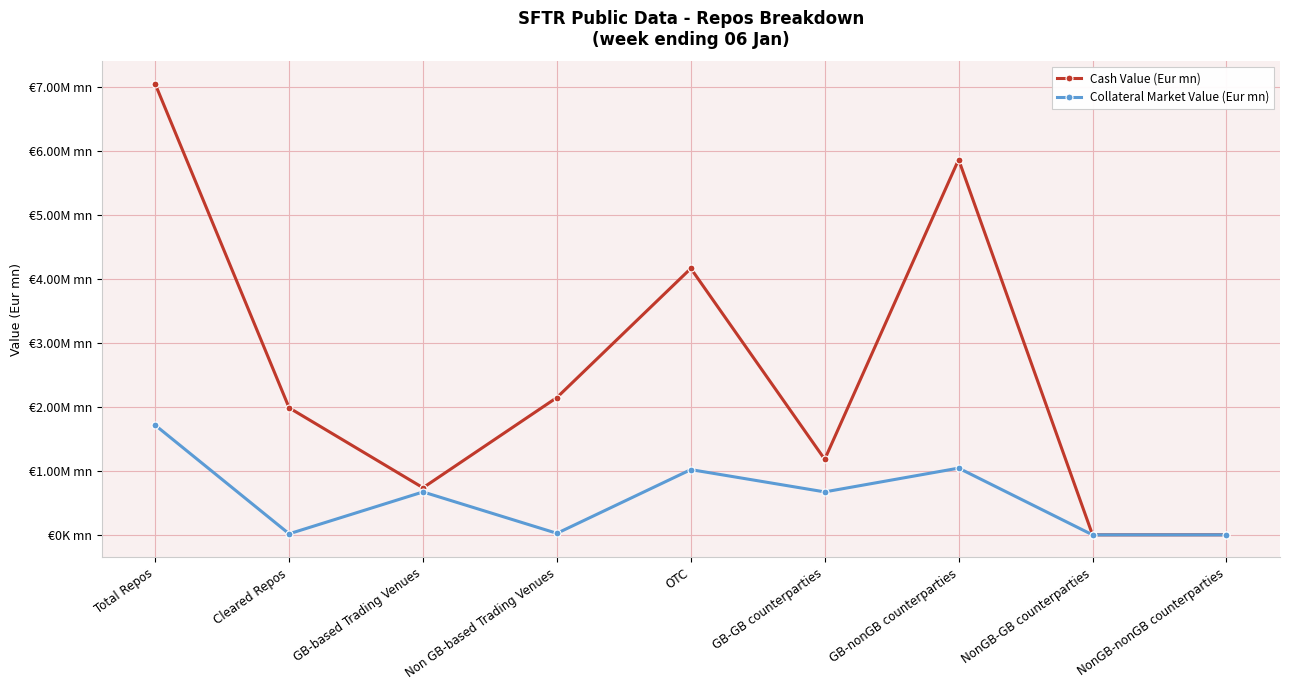

What is the value of the Collateral Market Value (Eur mn) point at the 4th from the left?

23789.7